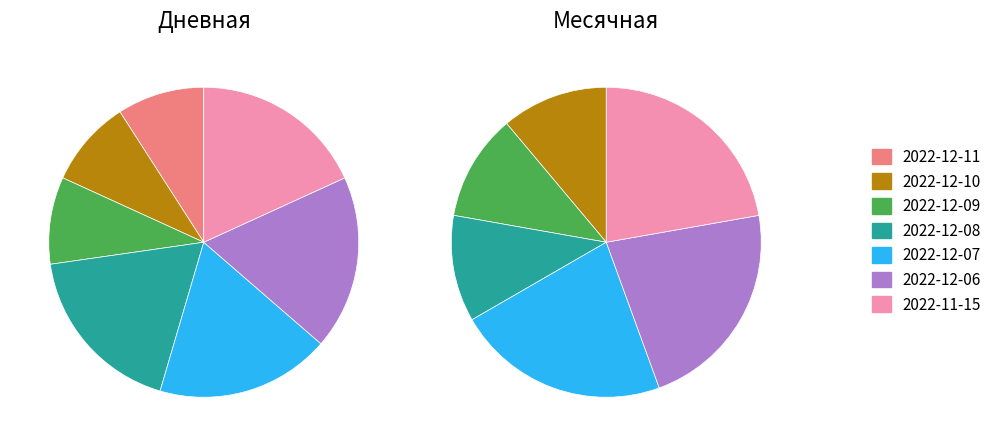

Rank the series by their average value, from lowest to highest.

Дневная, Месячная